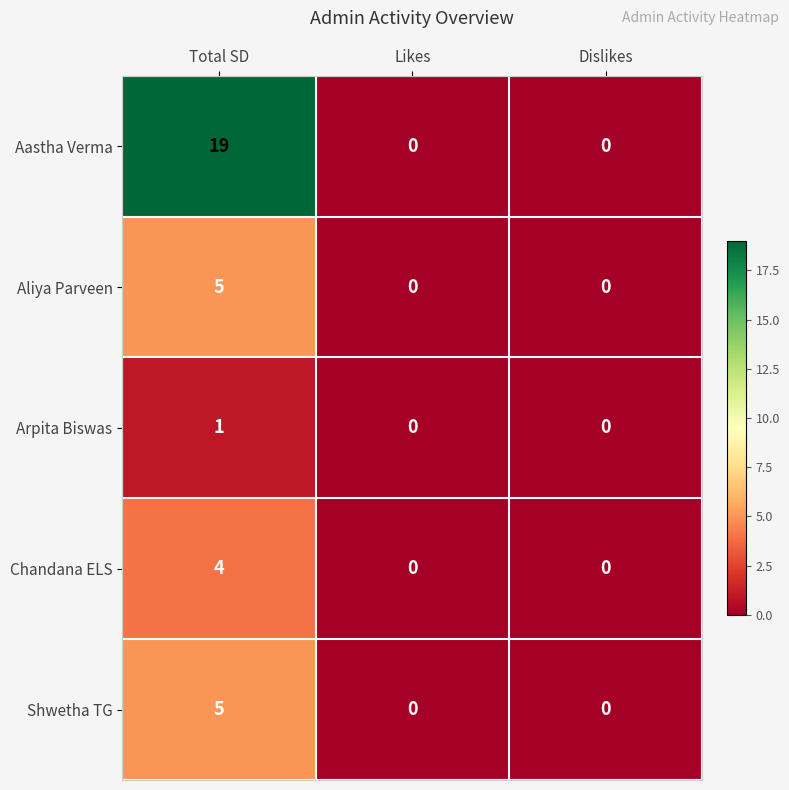

At which category is the sum across all series the highest?

Total SD